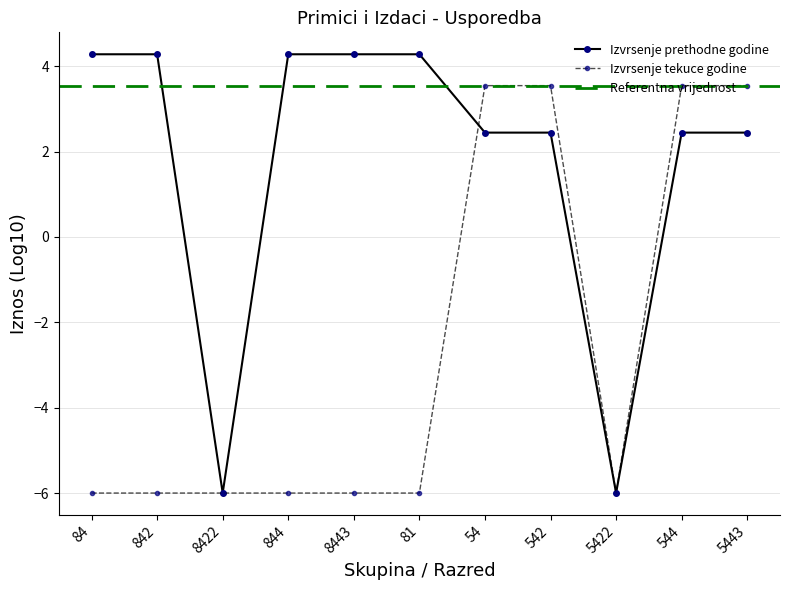

Reading left to right, transcribe all the data shown in this chart.

-6.0	-6.0	-6.0	-6.0	-6.0	-6.0	3.5	3.5	-6.0	3.5	3.5